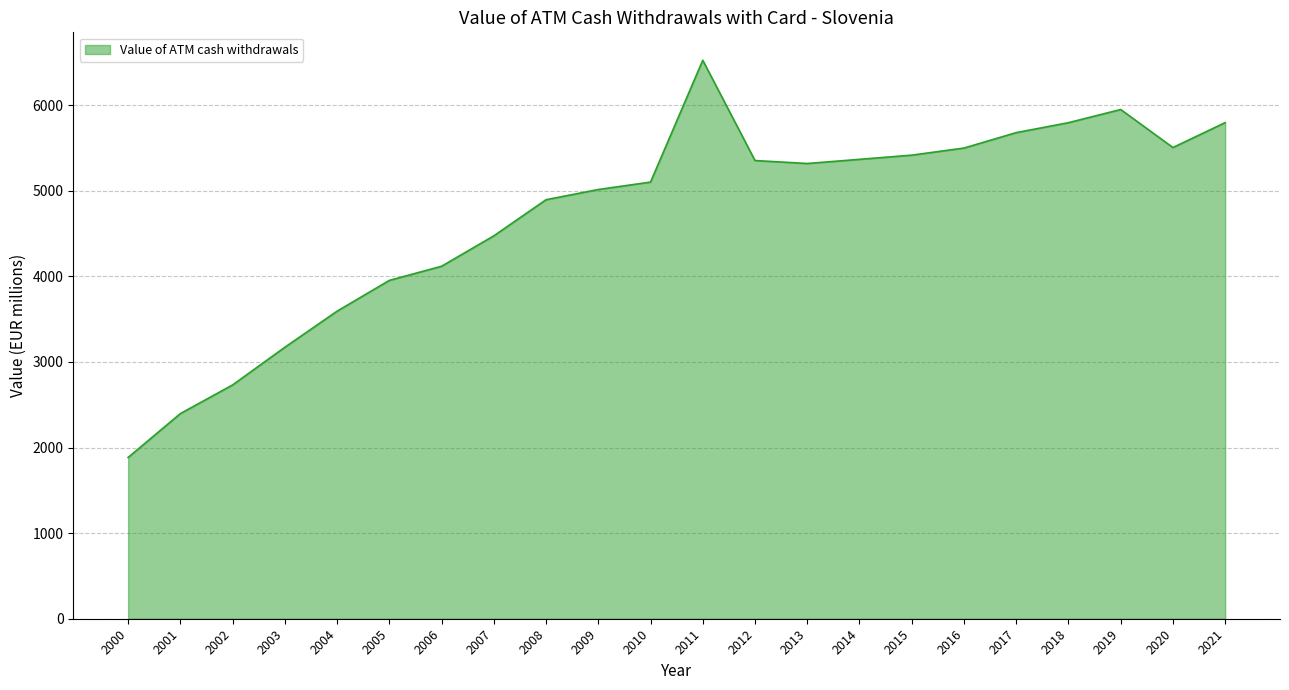

Does the chart display data point markers on the line(s)?

No